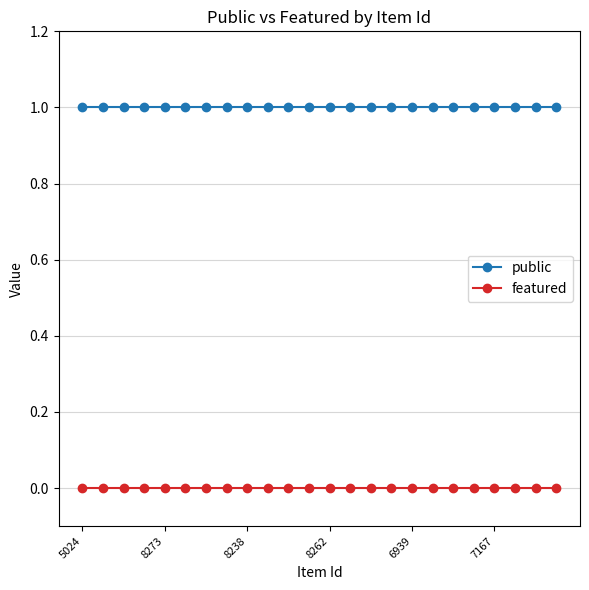

At how many categories does at least one series exceed 0?

24